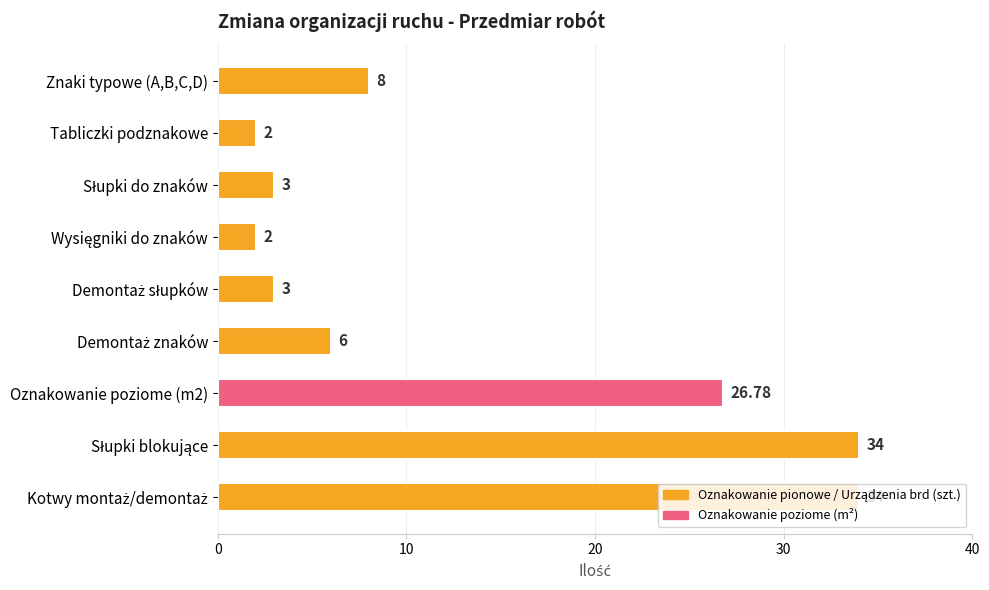

How many bars are there in total?

9